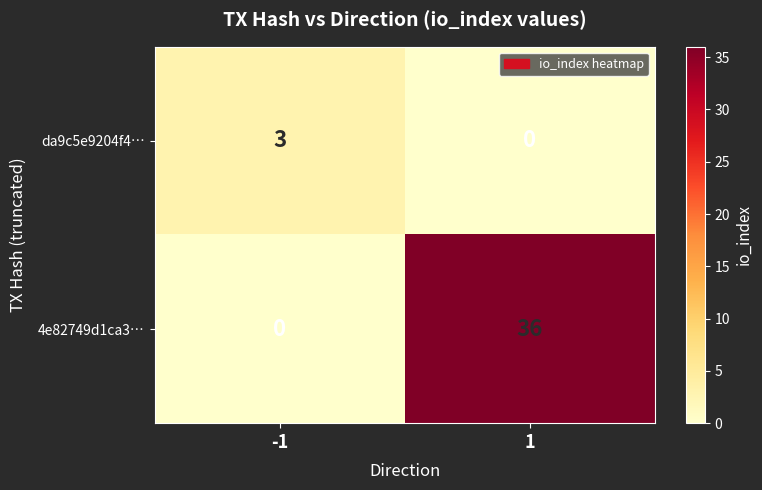

Rank the series by their maximum value, from lowest to highest.

da9c5e9204f4…, 4e82749d1ca3…